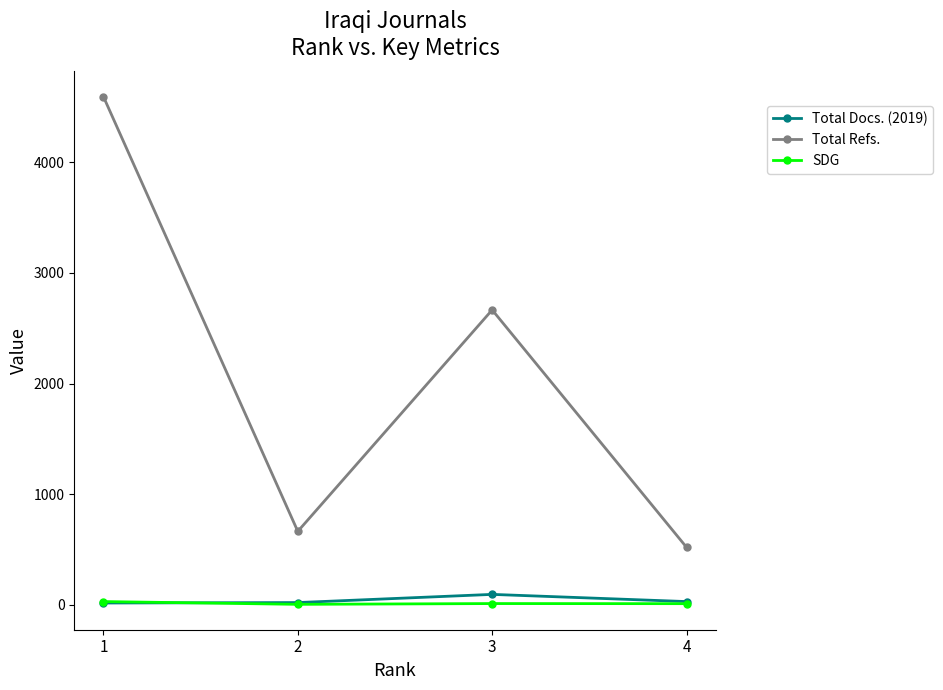

What is the maximum value shown in the chart?

4595